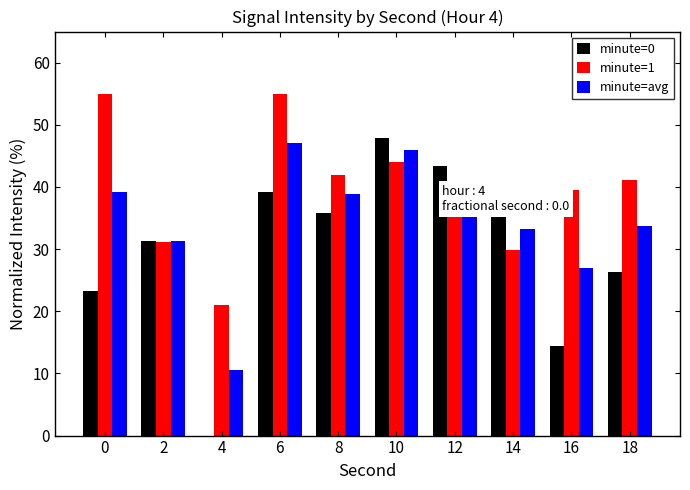

Is it true that minute=1 equals 80.1 at 0?

False